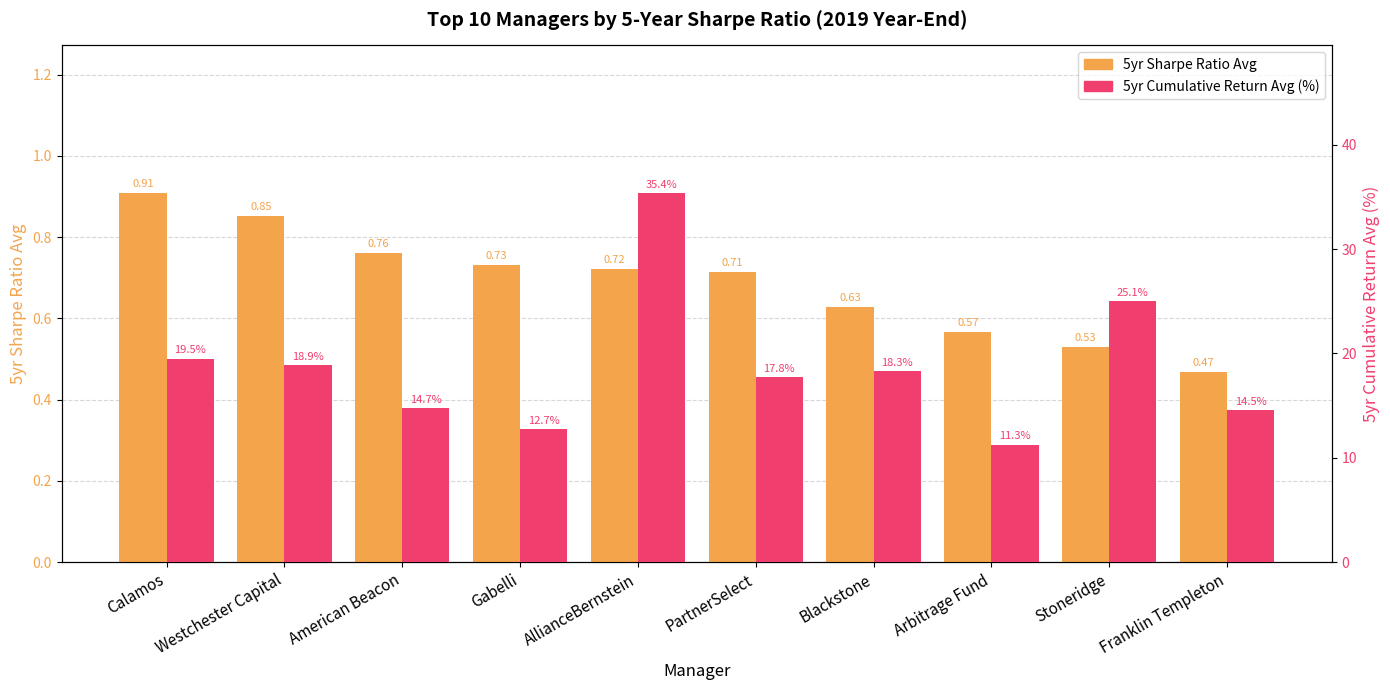

What is the sum of the 5yr Cumulative Return Avg (%) values at Arbitrage Fund and AllianceBernstein?

46.6